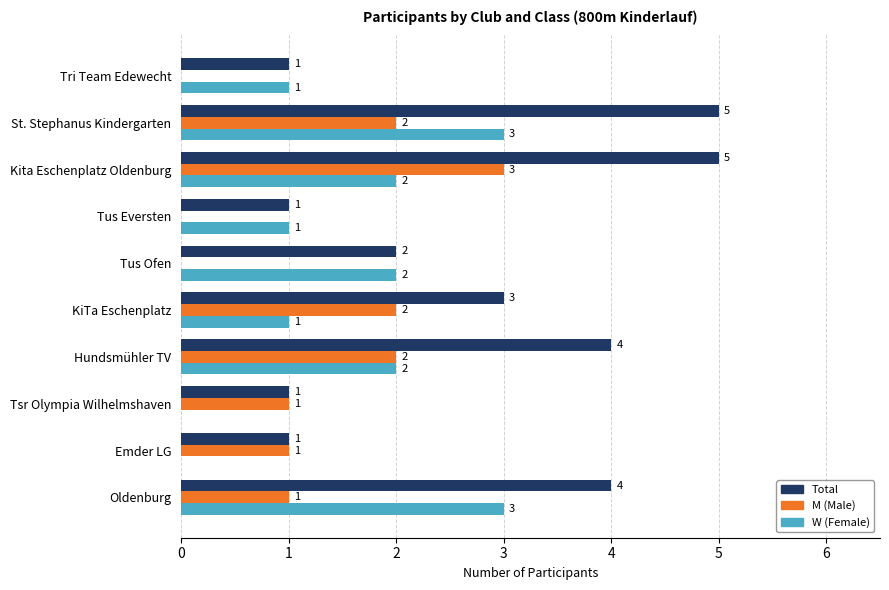

How many Total values are between 1 and 4?

8